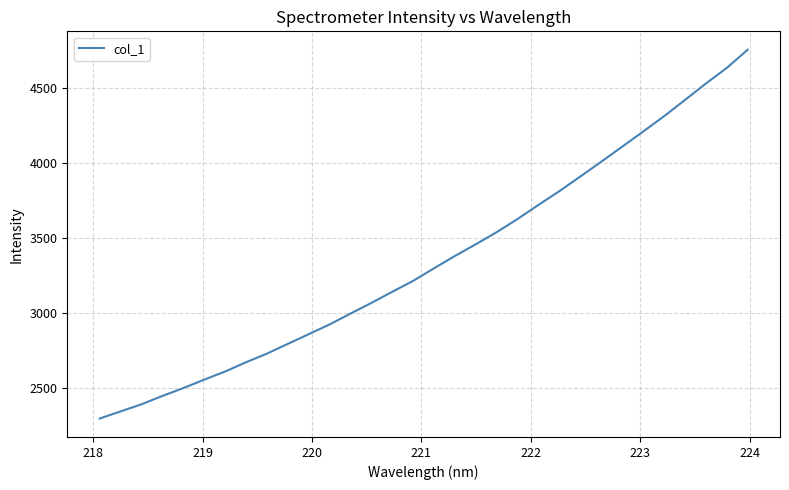

What is the difference between the maximum and minimum values?

2457.0